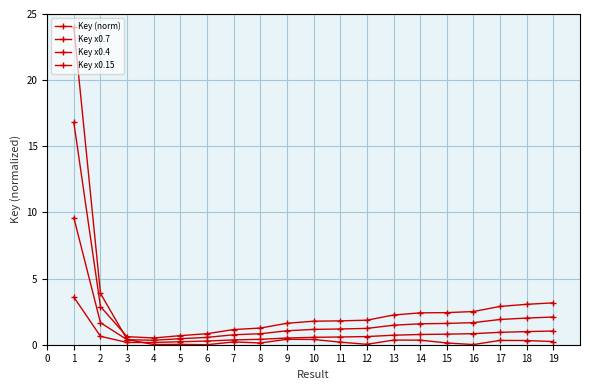

The value of Key x0.7 at 8 is 0.5. True or false?

False